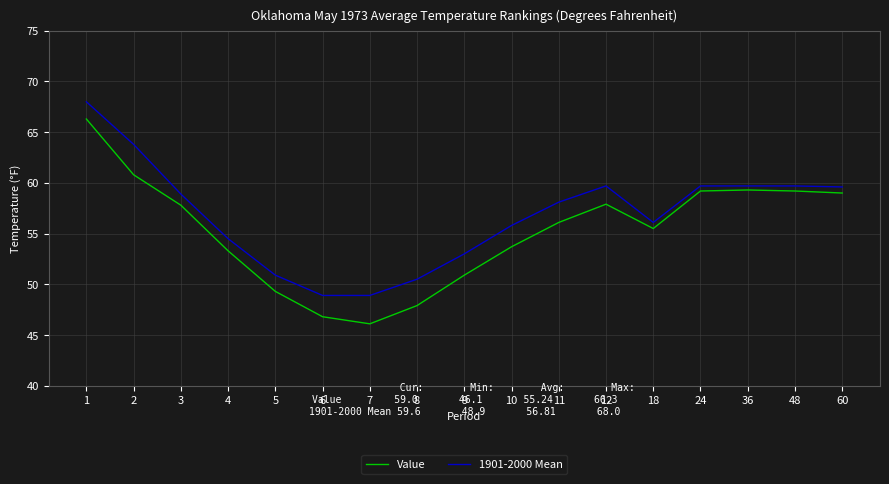

What is the smallest value displayed?

46.1